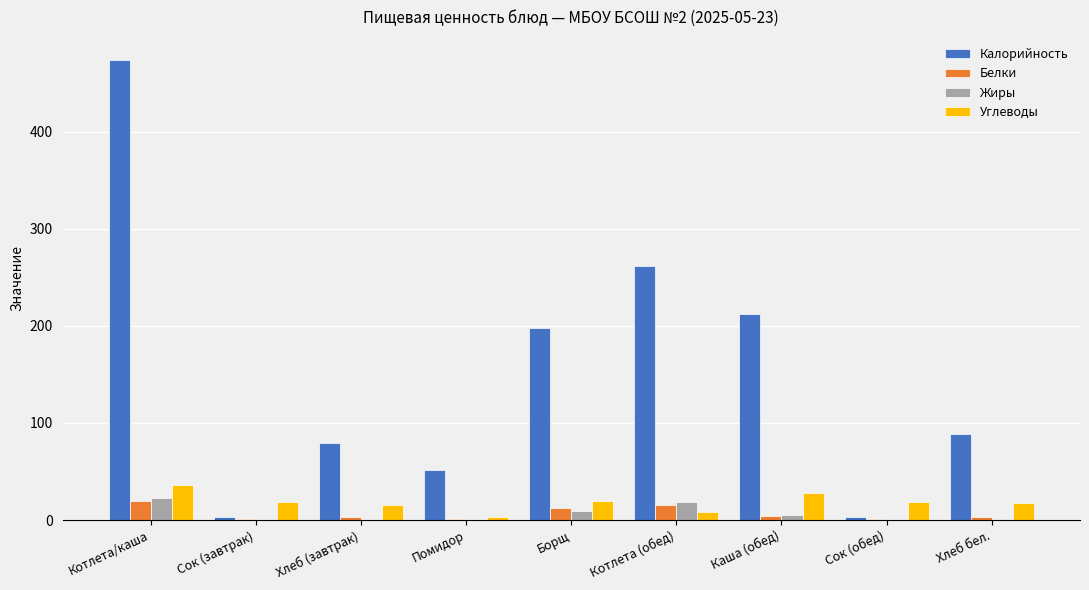

Between Котлета/каша and Котлета (обед), which series saw the biggest shift?

Калорийность